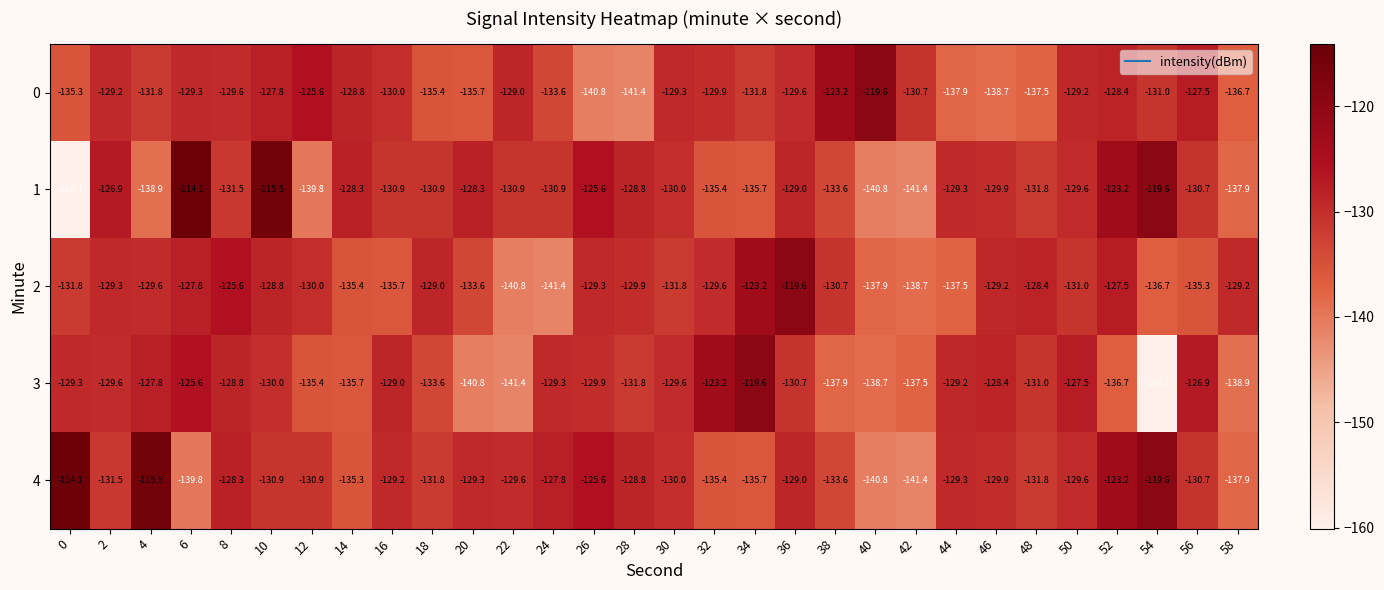

Which series changed the most between 20 and 30?

3